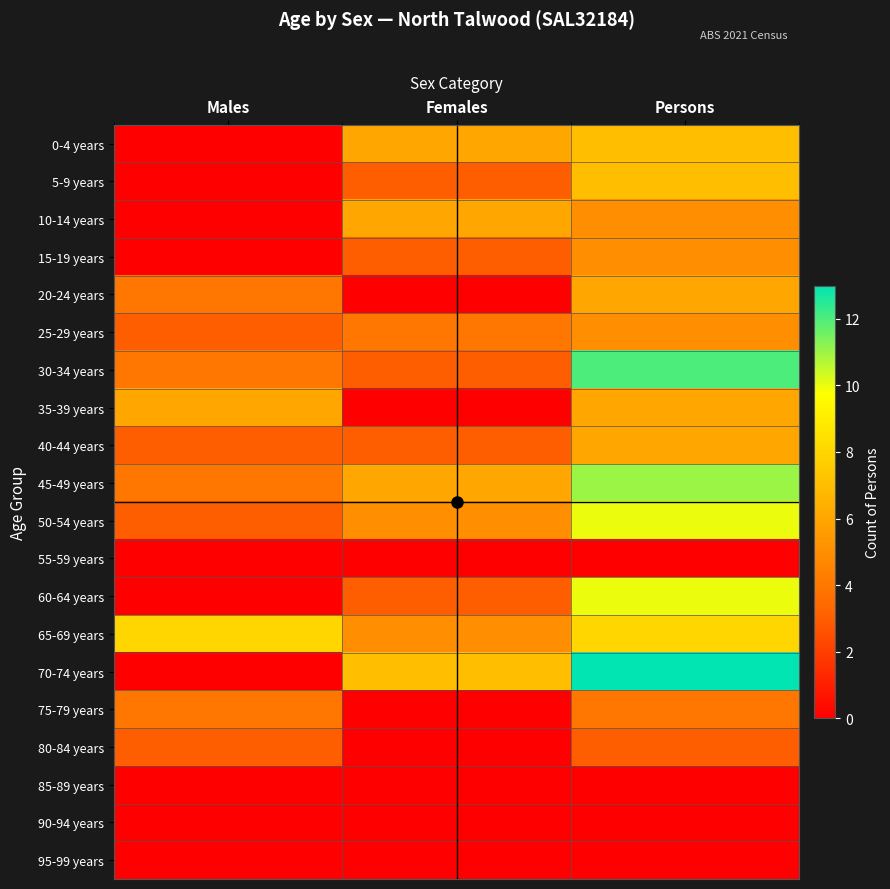

Rank the series at Females from highest to lowest value.

70-74 years, 0-4 years, 10-14 years, 45-49 years, 50-54 years, 65-69 years, 25-29 years, 5-9 years, 15-19 years, 30-34 years, 40-44 years, 60-64 years, 20-24 years, 35-39 years, 55-59 years, 75-79 years, 80-84 years, 85-89 years, 90-94 years, 95-99 years